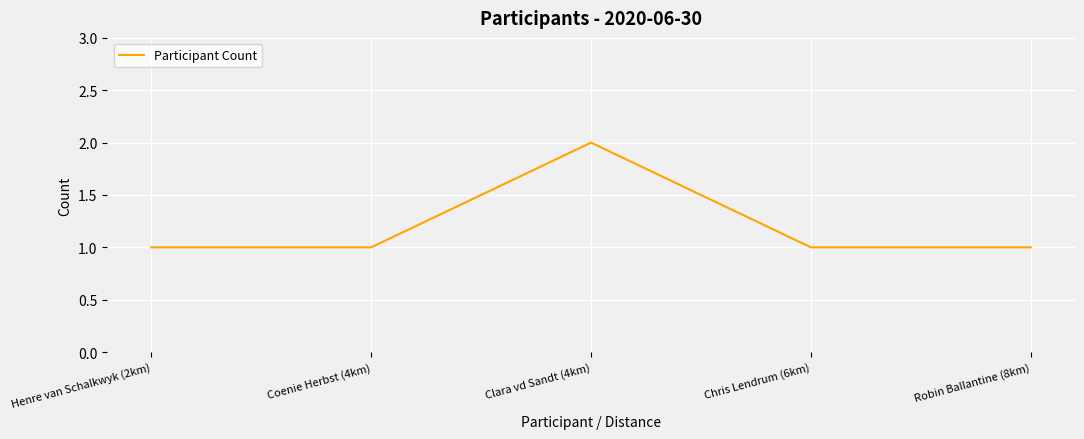

What position from the right is Coenie Herbst (4km)?

4